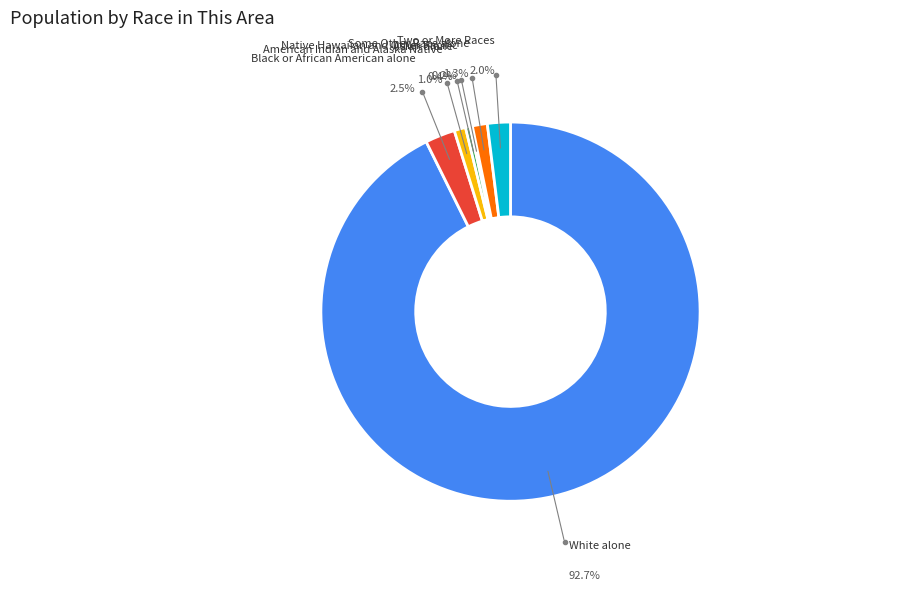

To the nearest percent, what is the combined percentage of Two or More Races and American Indian and Alaska Native?

3%